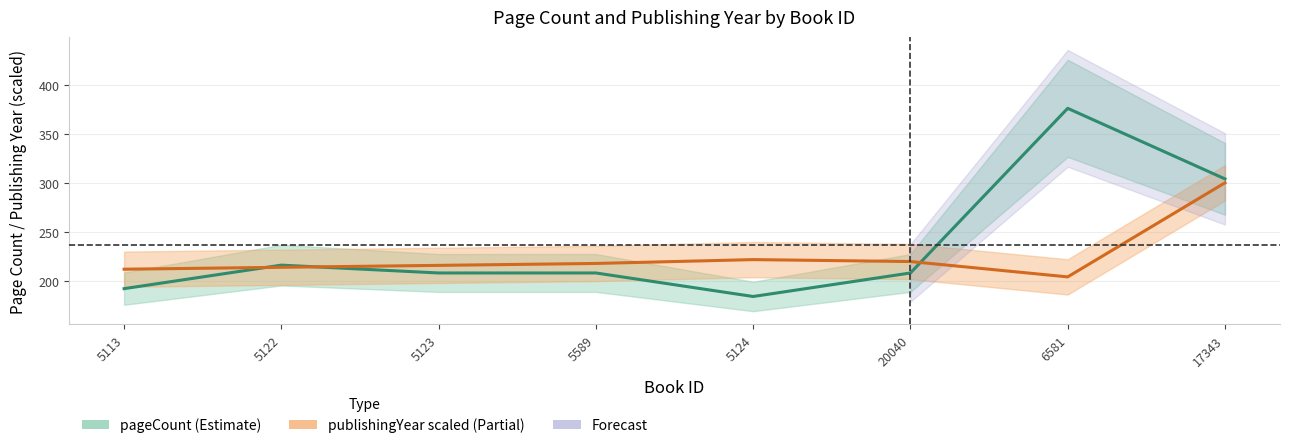

Is the value of publishingYear (scaled) at 20040 greater than the value of pageCount at 6581?

No